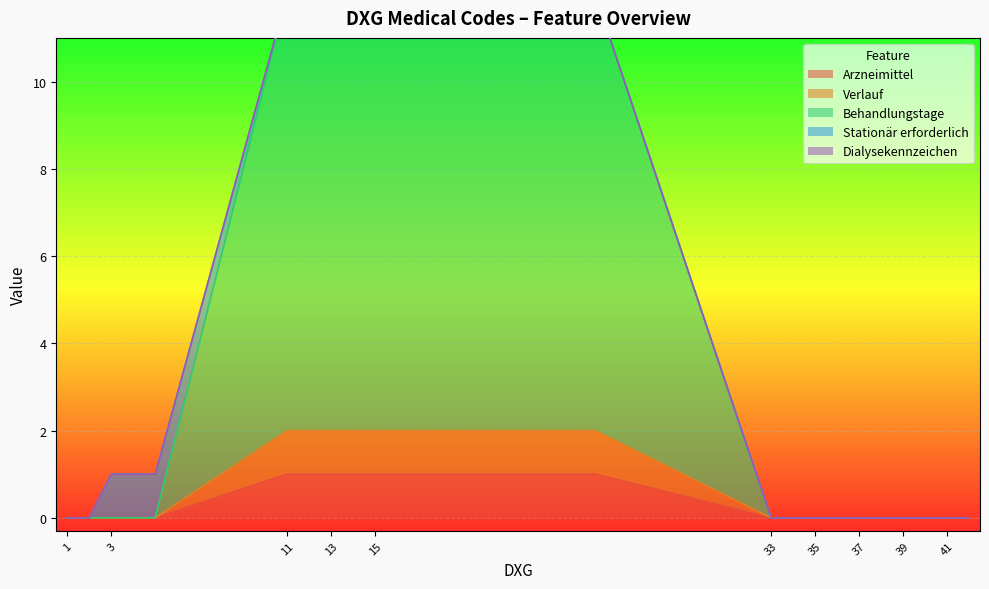

Which series changed the most between 35 and 40?

Arzneimittel